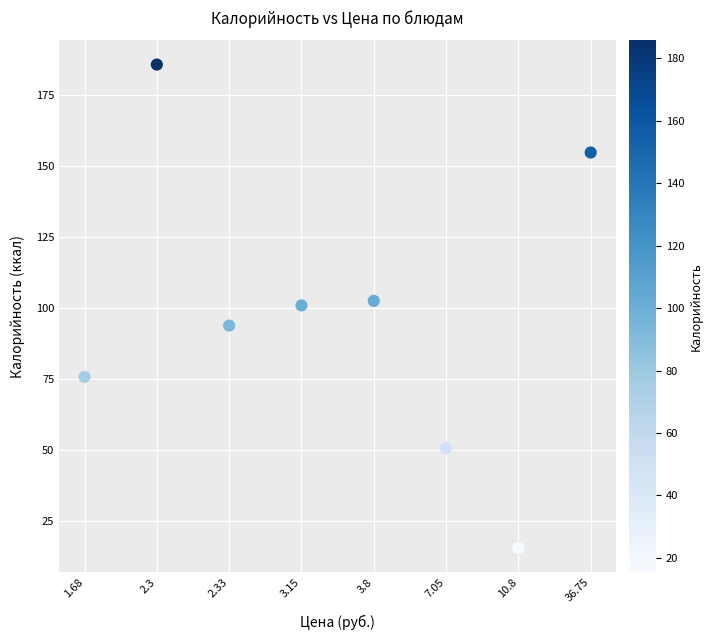

What is the average Y value?

97.4